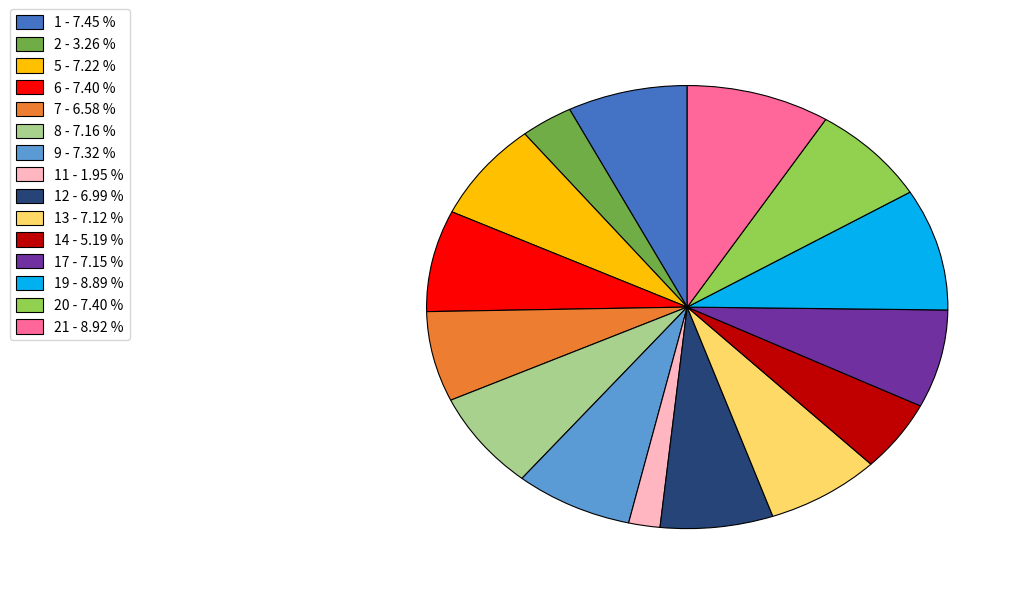

Is the sum of 8 - 7.16 % and 12 - 6.99 % greater than half?

No